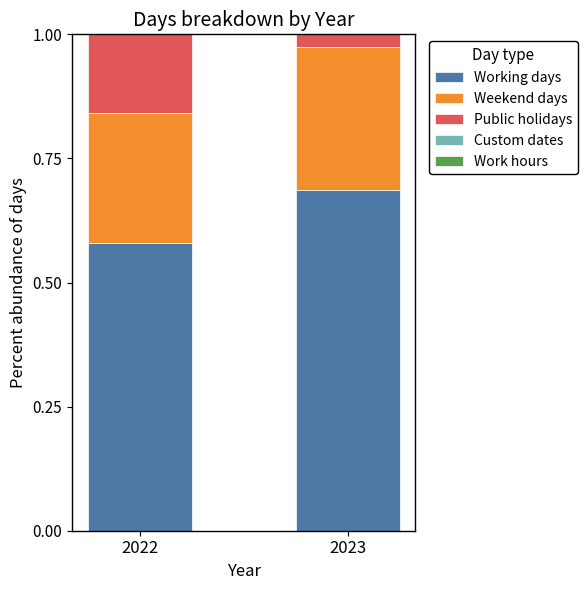

What is the sum of all Working days values?

1.3